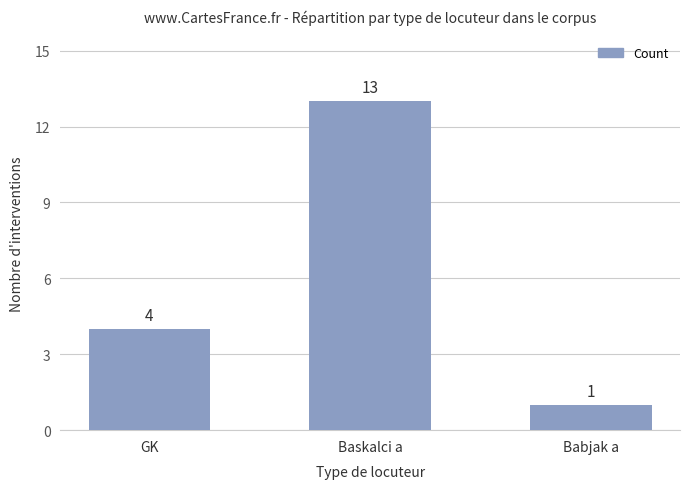

Reading right to left, transcribe all the data shown in this chart.

Babjak a=1	Baskalci a=13	GK=4